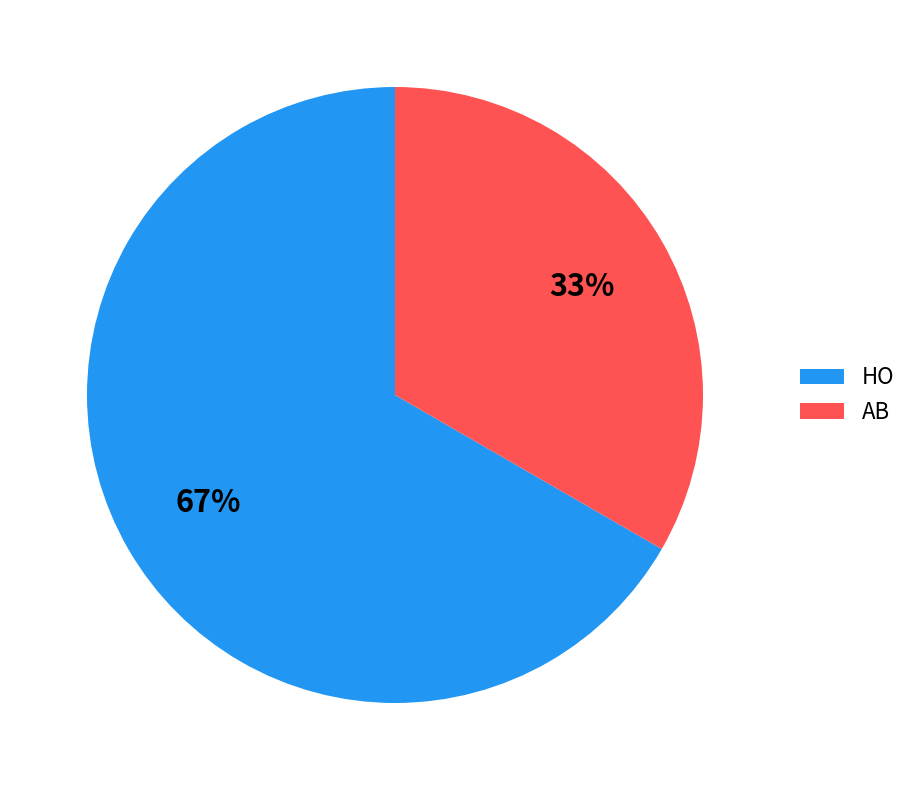

Which category has the biggest portion of the pie?

HO